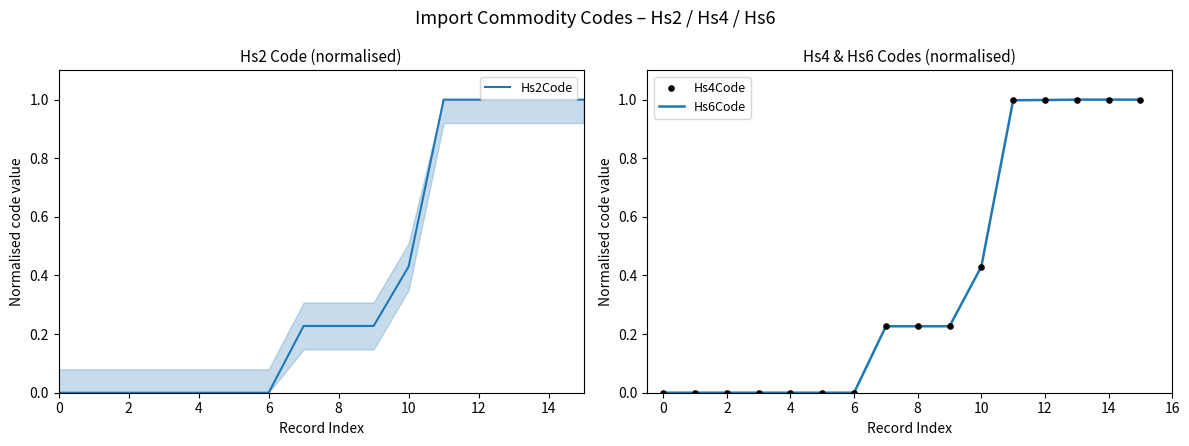

What are all the series names shown in the legend?

Hs2Code, Hs6Code, Hs4Code